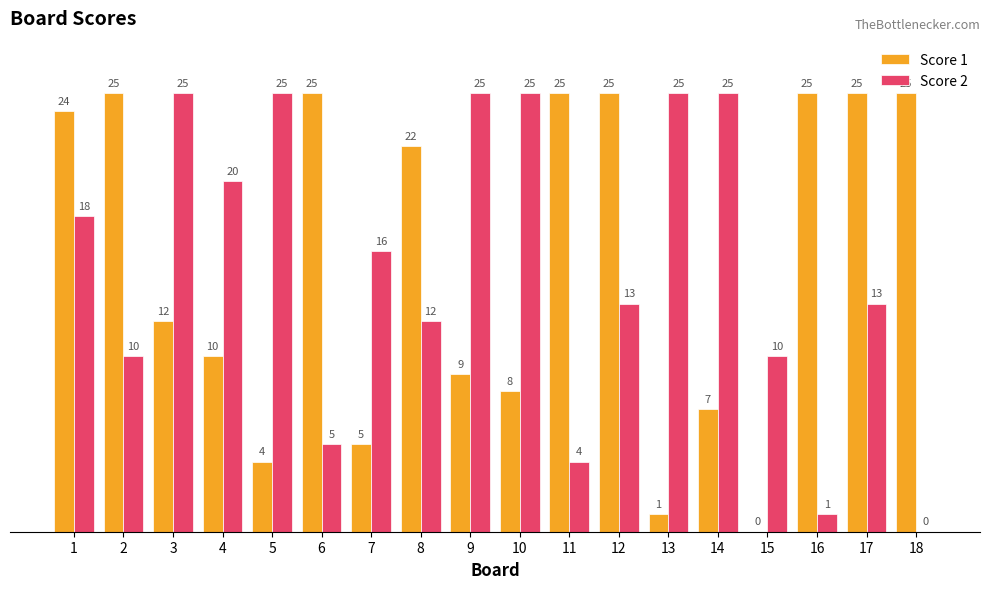

Is it true that Score 1 equals 10 at 4?

True